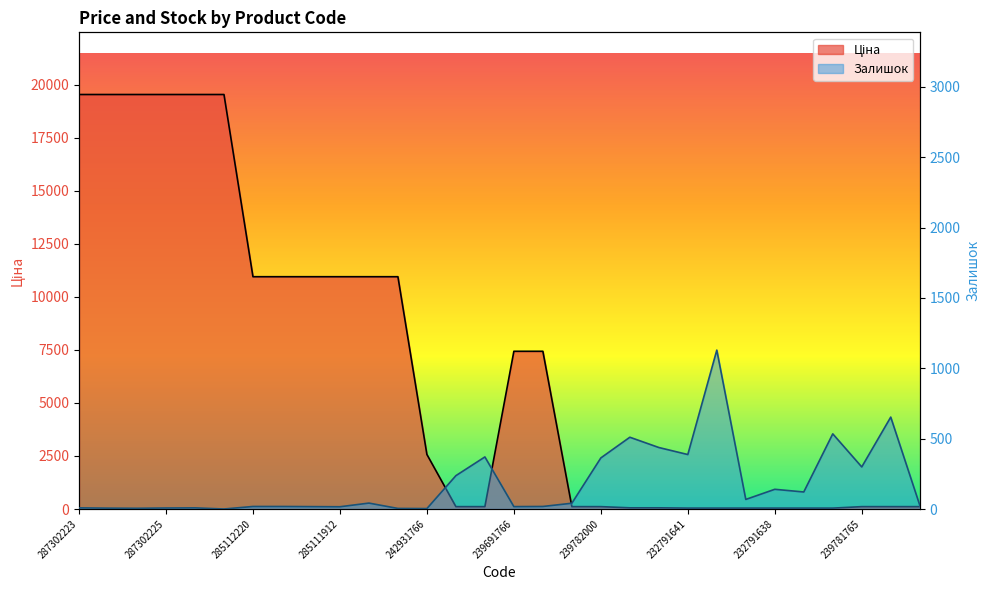

What is the difference between the highest and lowest values at 287301833?

19542.7